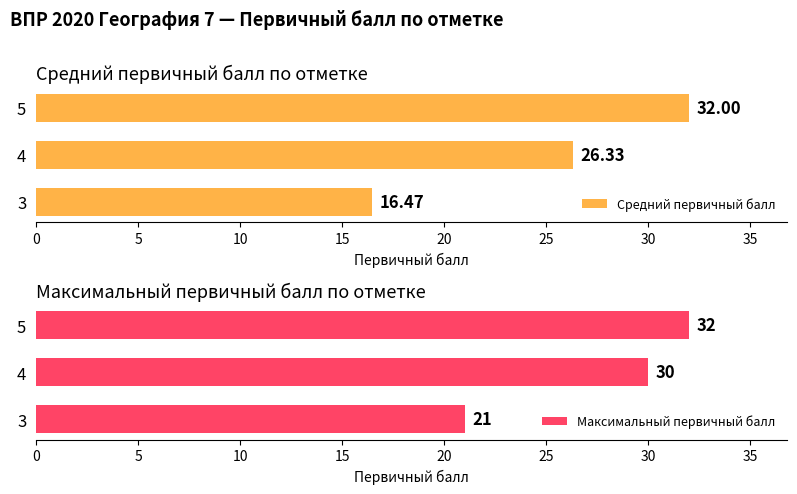

Reading right to left, what are all the values shown in this chart?

Средний первичный балл: 32.0	26.3	16.5
Максимальный первичный балл: 32.0	30.0	21.0